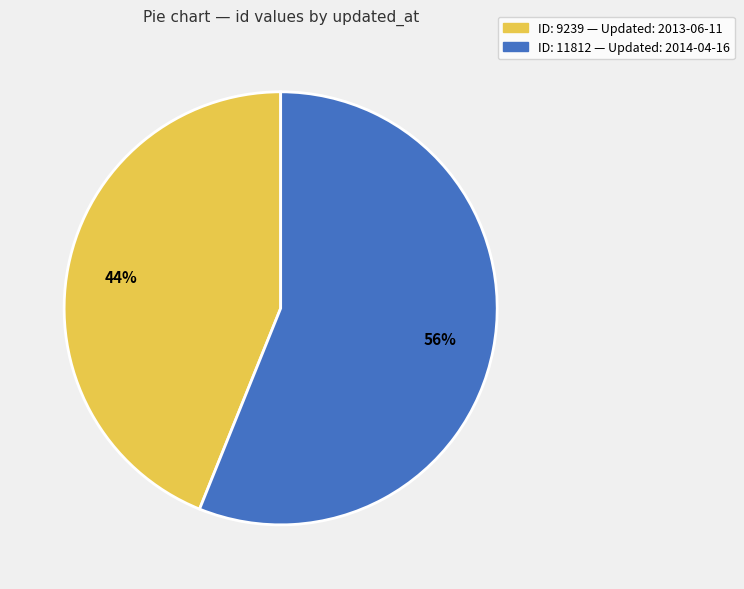

Does any single category account for the majority?

Yes